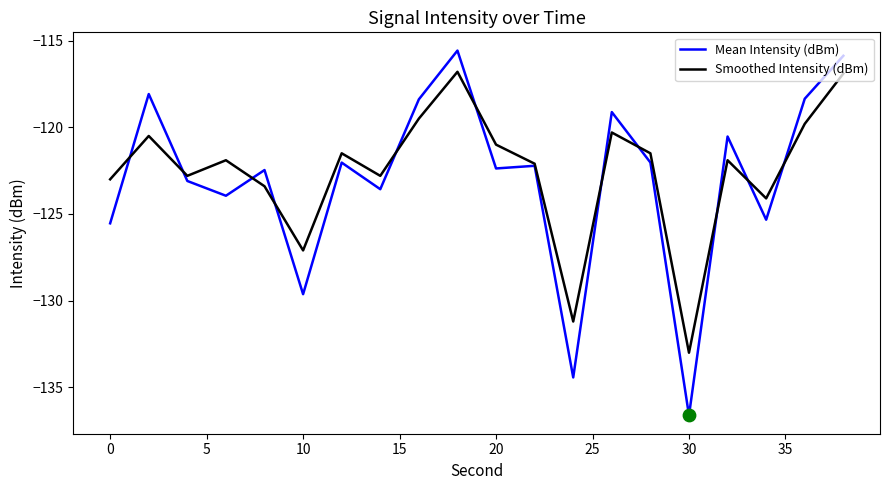

Rank the series by their maximum value, from highest to lowest.

Mean Intensity (dBm), Smoothed Intensity (dBm)